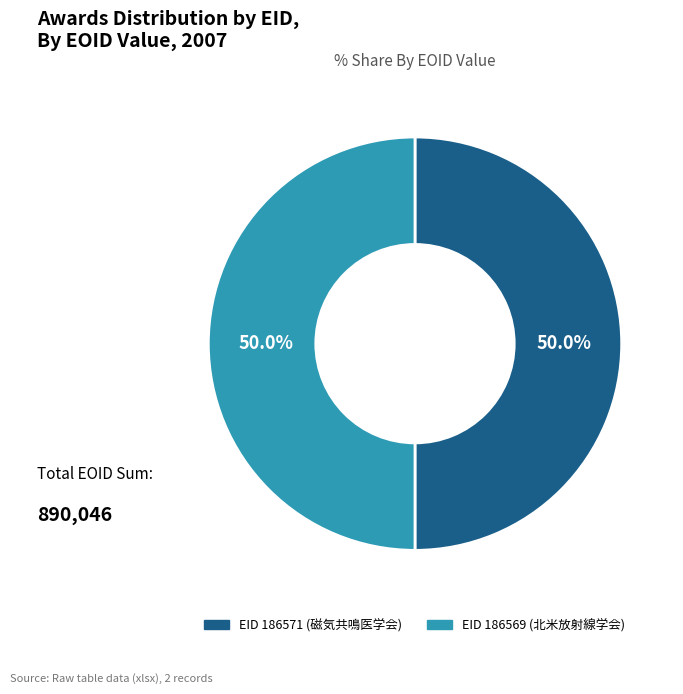

Rank the categories by value from highest to lowest.

186571, 186569